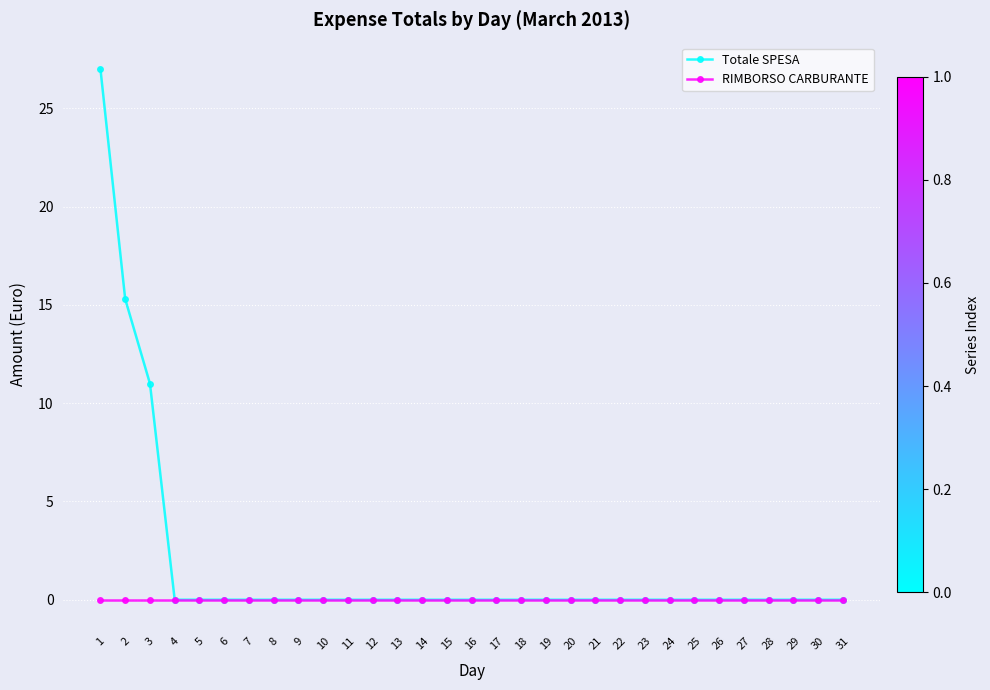

Is it true that RIMBORSO CARBURANTE equals 0.0 at 19?

True